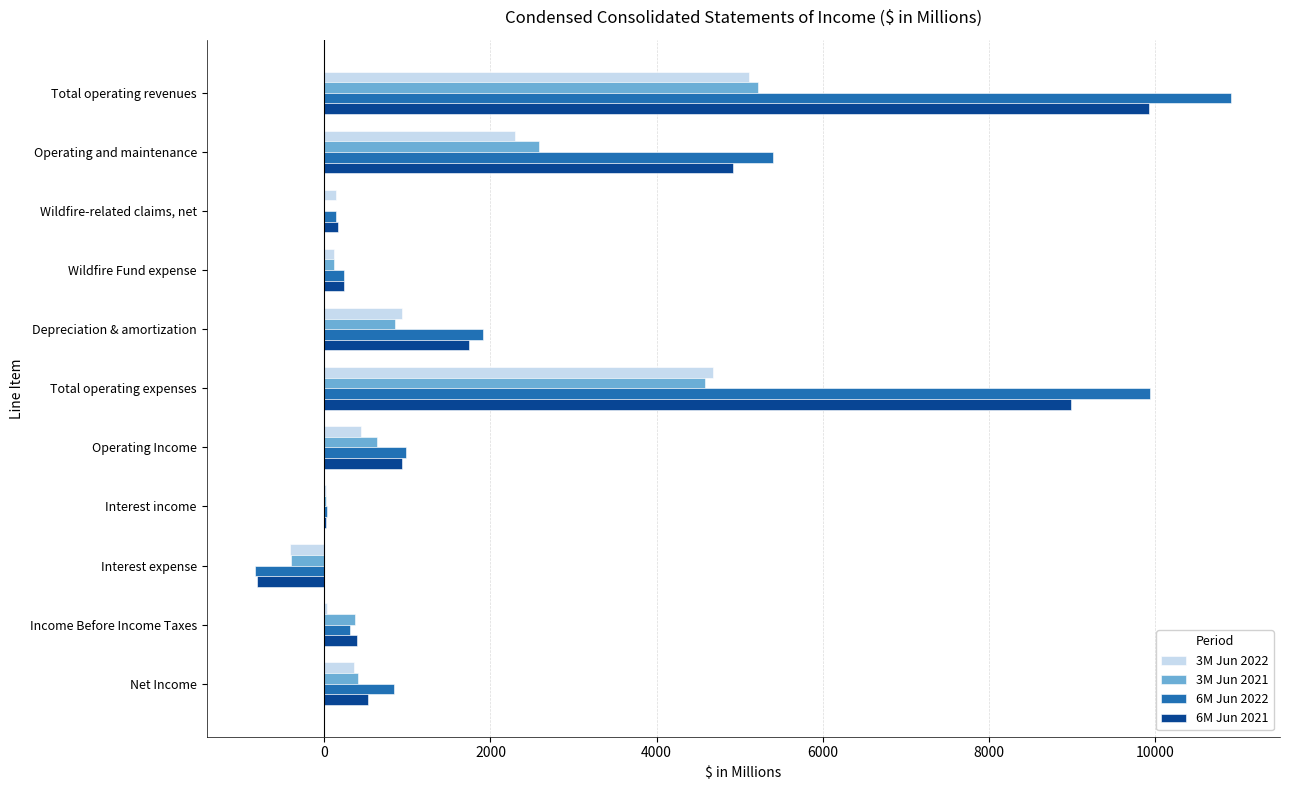

Count the number of categories in the chart.

11